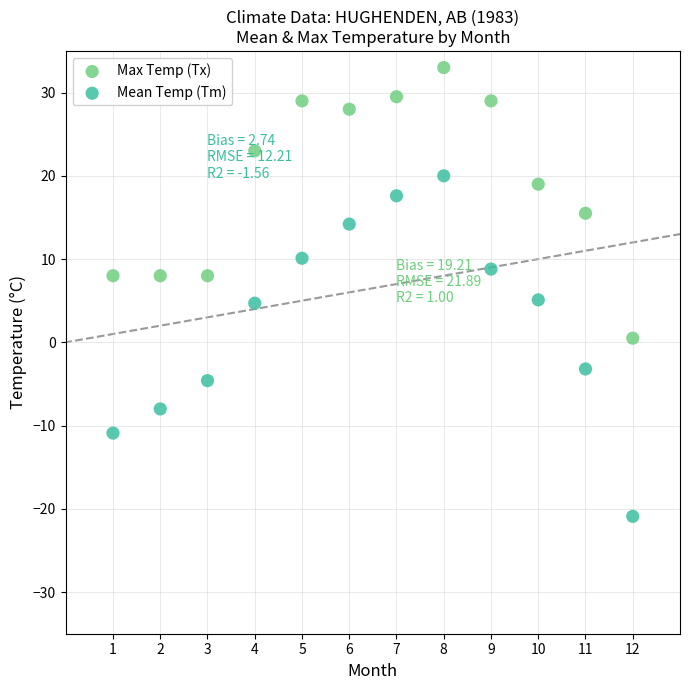

Which series contains the highest Y value?

Max Temp (Tx)